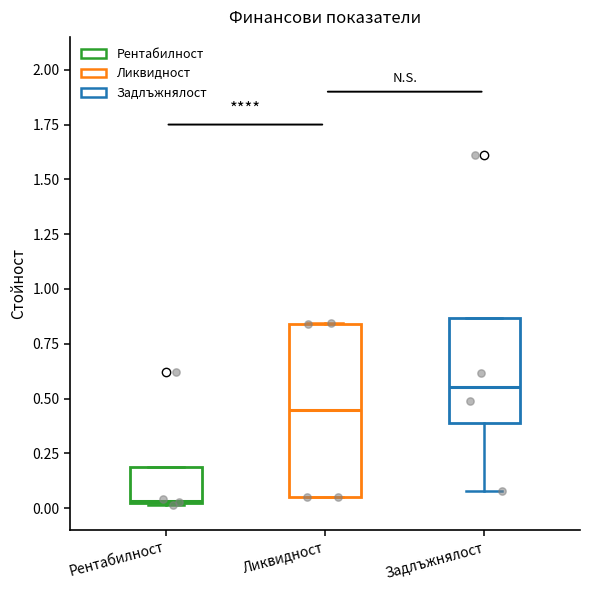

Reading left to right, transcribe this box plot: for each box, give where its median line is, the range the box spans, and where its two whiskers end, as read against the y-axis. The values are not printed on the chart, so give them approximately, as read against the axis.

Рентабилност: median 0.05, box 0.00 to 0.20, whiskers 0.00 to 0.20
Ликвидност: median 0.45, box 0.05 to 0.85, whiskers 0.05 to 0.85
Задлъжнялост: median 0.55, box 0.40 to 0.85, whiskers 0.10 to 0.85